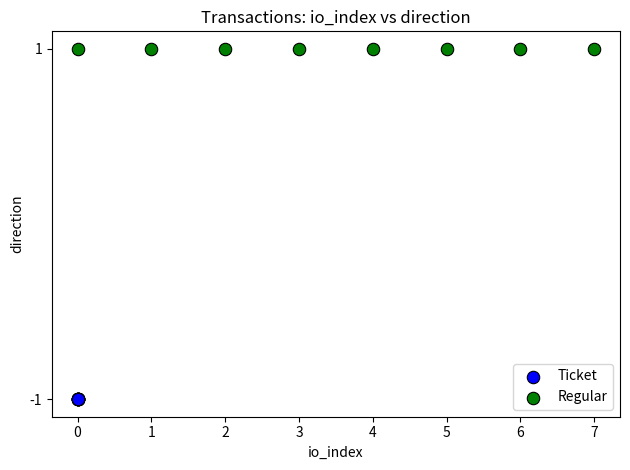

Which series reaches the maximum Y coordinate?

Regular